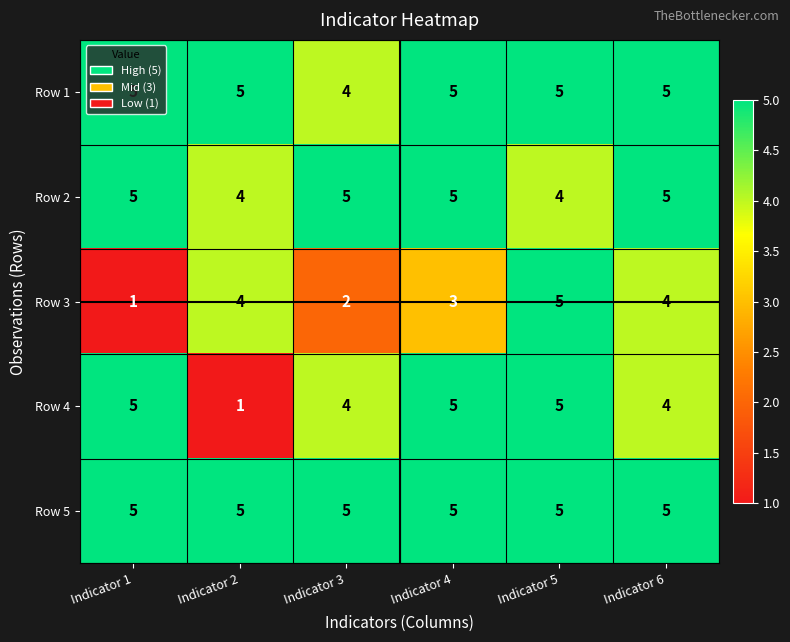

What is the maximum value for Row 3?

5